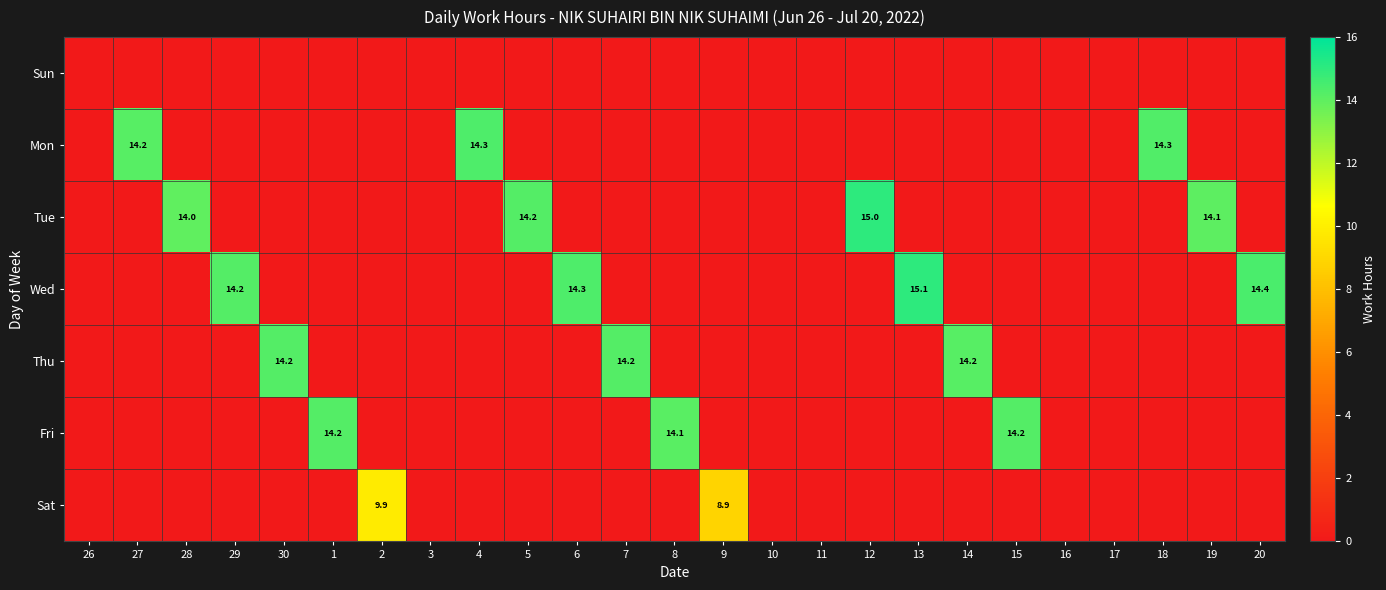

True or false: Sat has a value of 8.9 at 9.

True